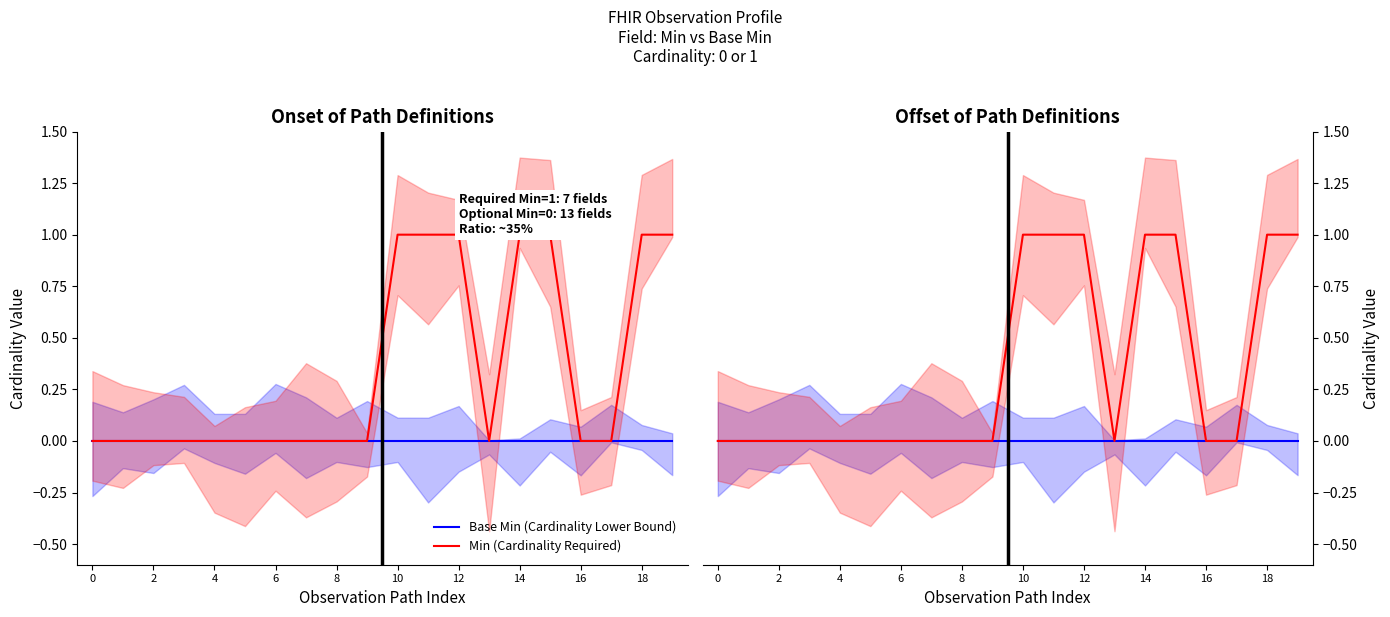

True or false: Base Min (Cardinality Lower Bound) and Min (Cardinality Required) intersect in this chart.

False